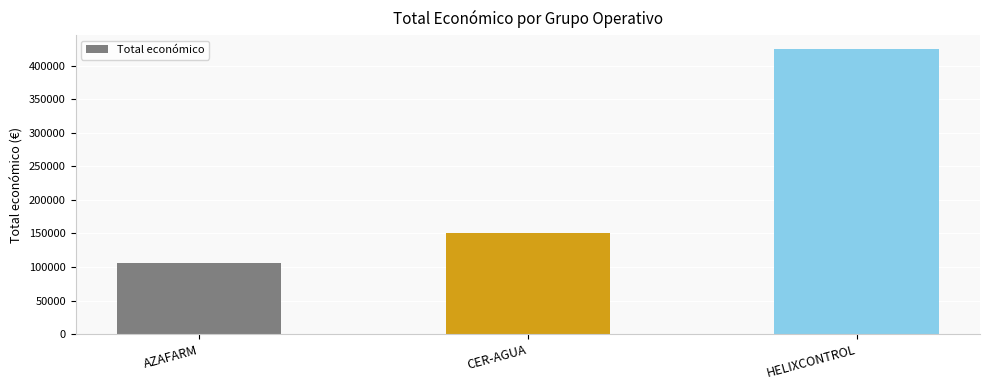

What is the difference between the values at HELIXCONTROL and CER-AGUA?

274720